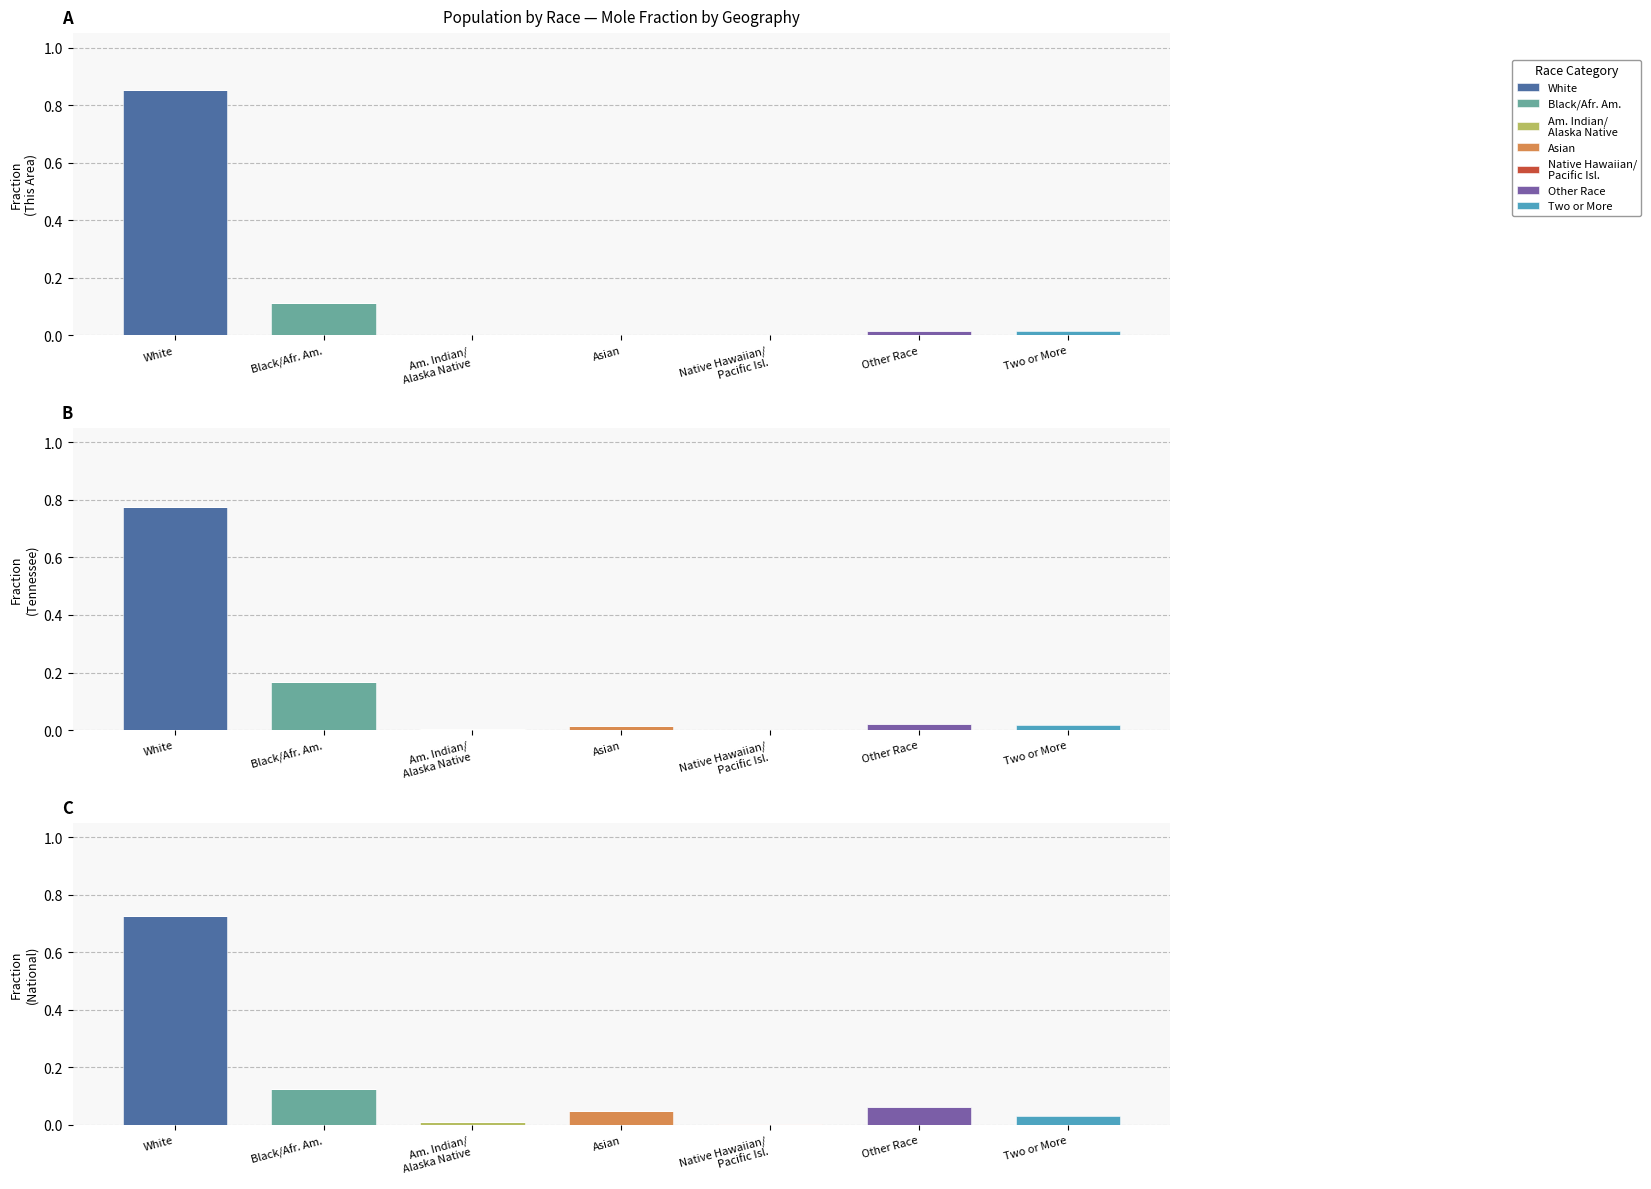

The This Area series shows 0.0 at Two or More. True or false?

True